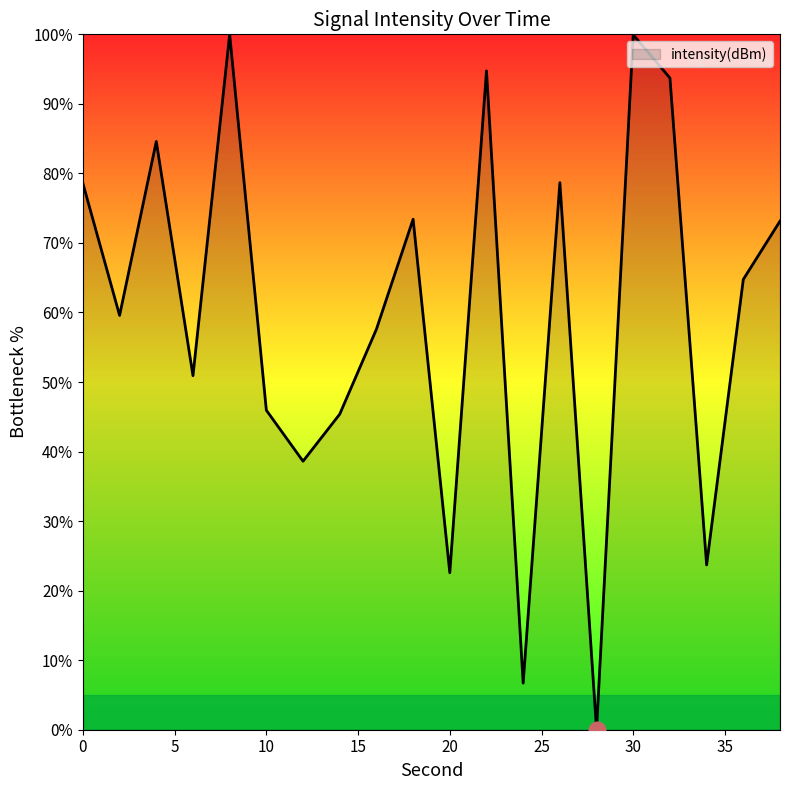

What is the difference between the maximum and minimum values?

100.0